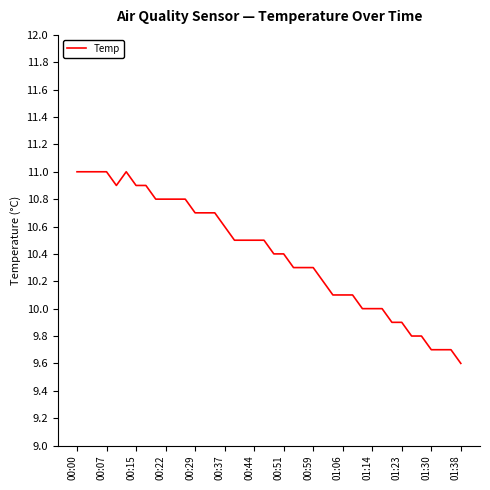

What is the minimum value shown in the chart?

9.6